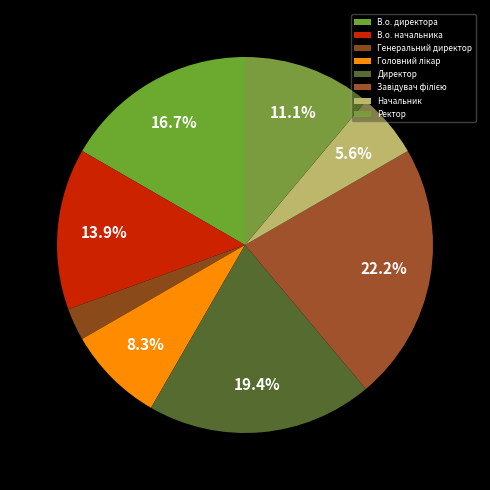

What portion of the pie excludes Генеральний директор?

97.2%